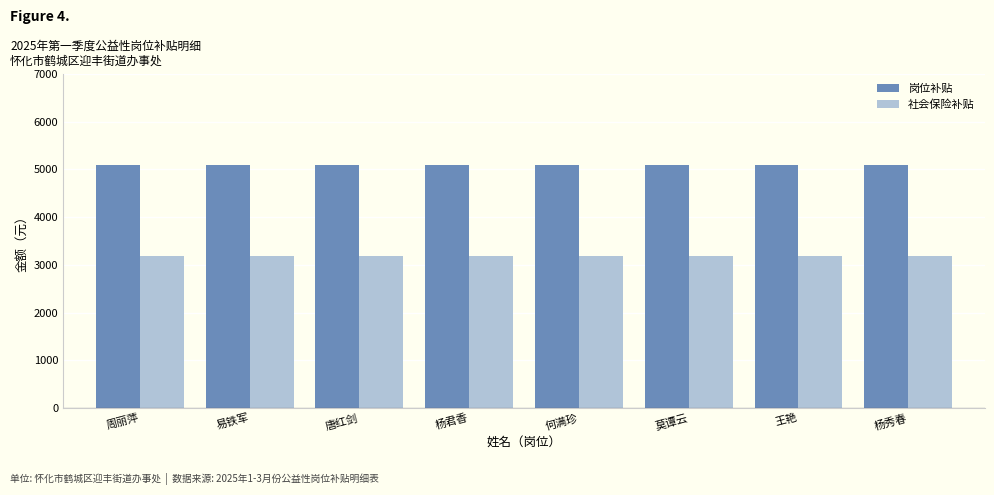

What value does the 社会保险补贴 series have at 杨秀春?

3193.3